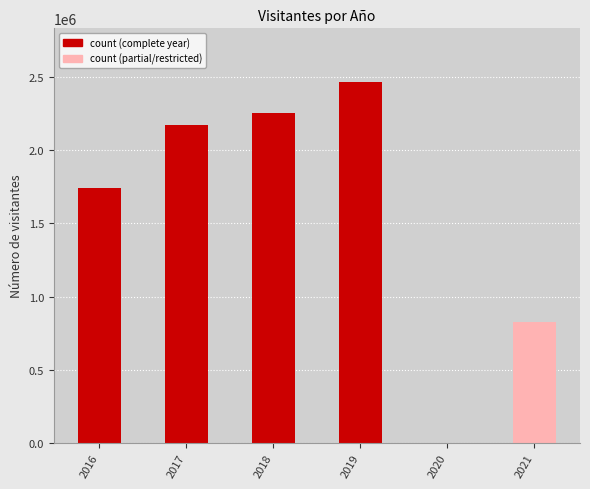

The value at 2018 is 3797410. True or false?

False